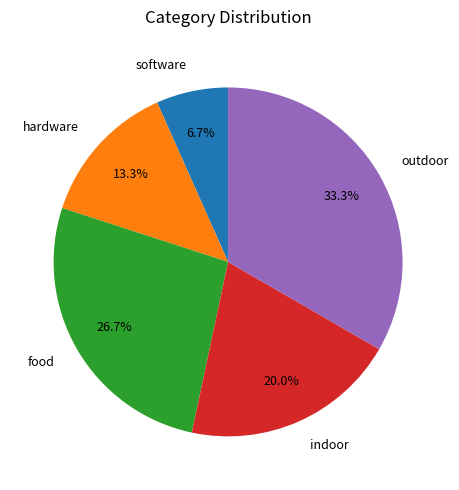

To the nearest percent, what is the average slice percentage?

20%